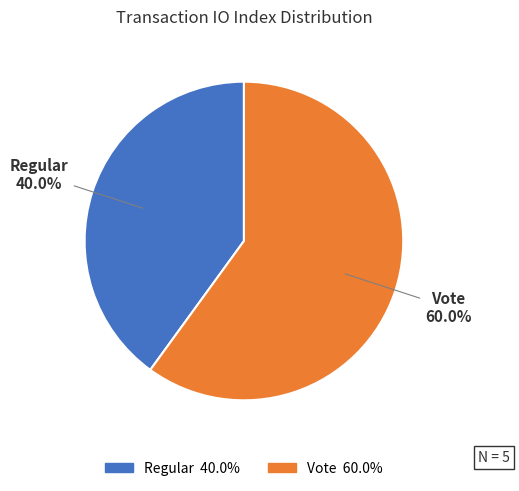

Is there any slice that represents more than half of the pie?

Yes